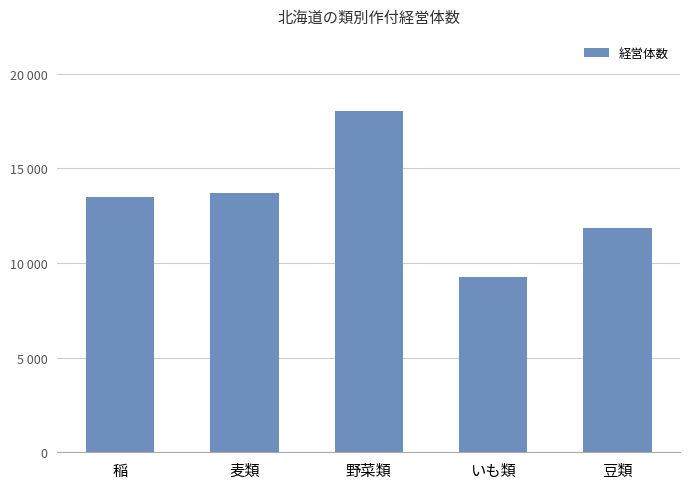

Approximately how many times larger is the value at 麦類 compared to 野菜類?

0.8